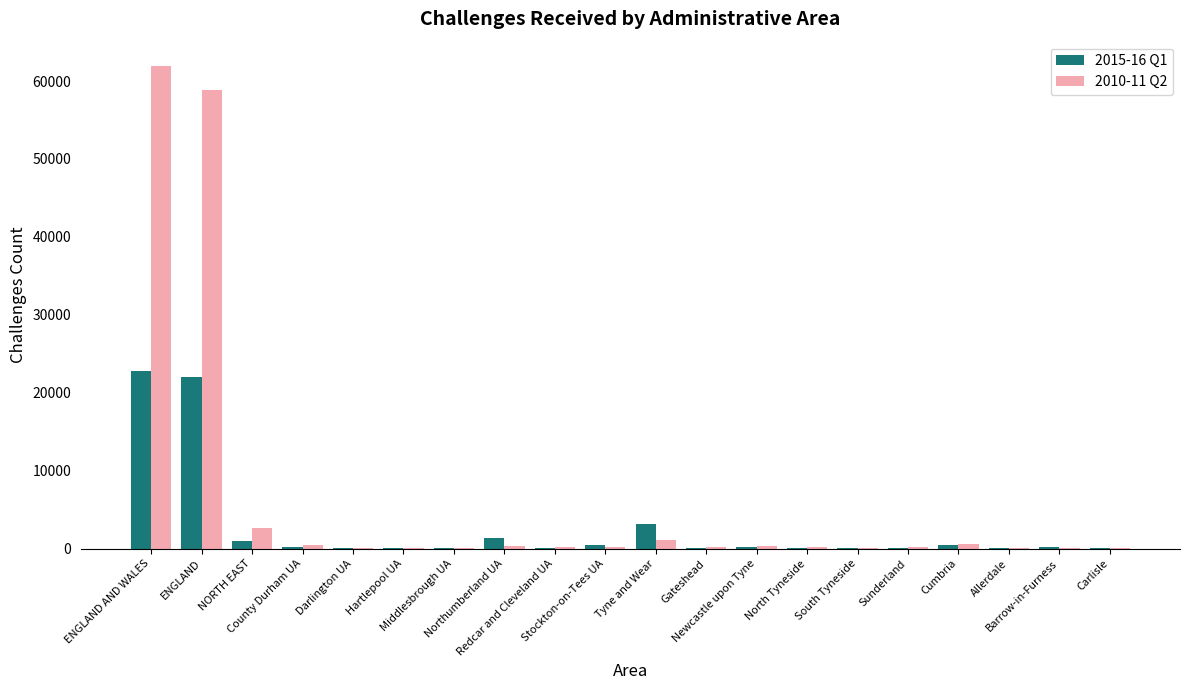

What are all the series names shown in the legend?

2015-16 Q1, 2010-11 Q2